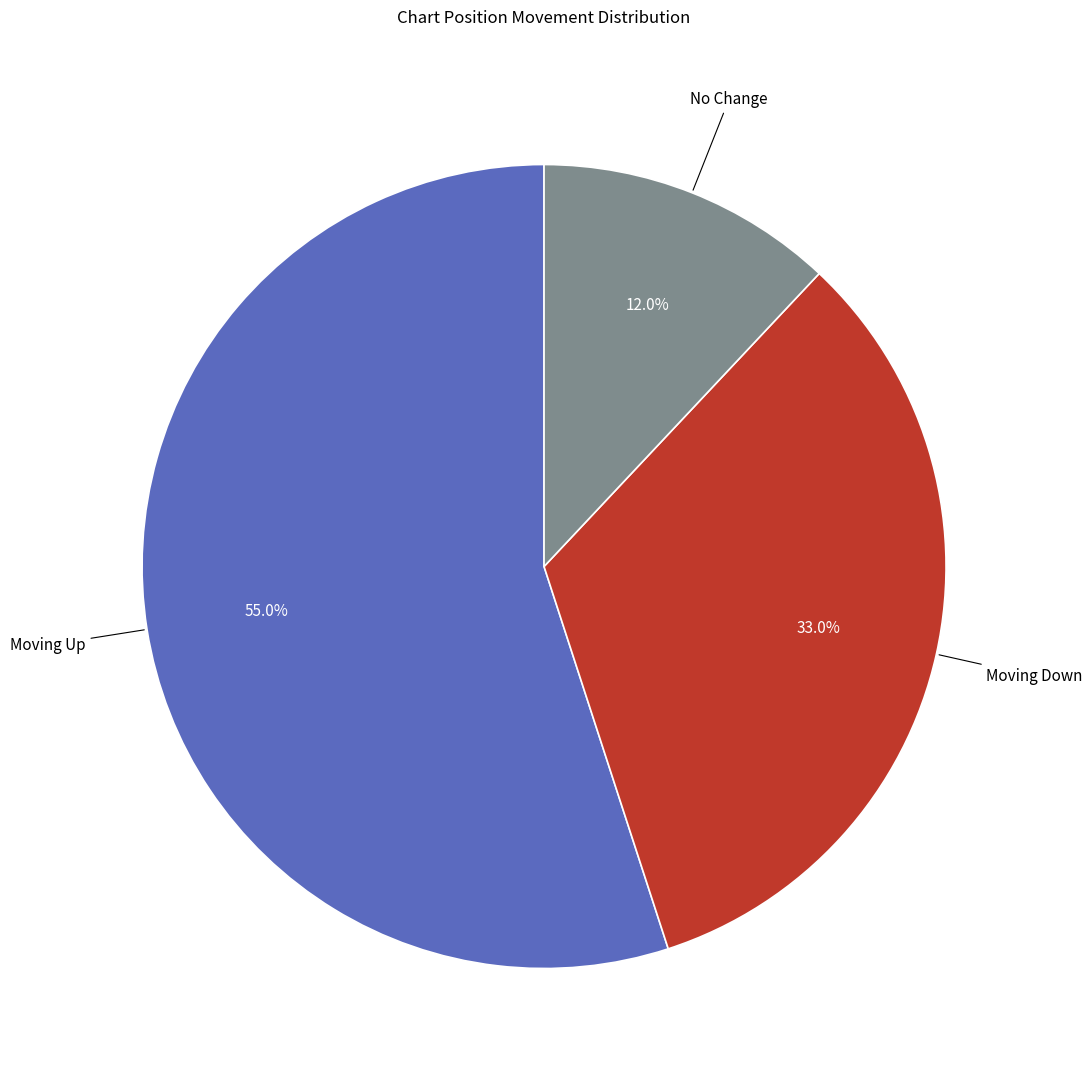

How many segments does this pie chart have?

3